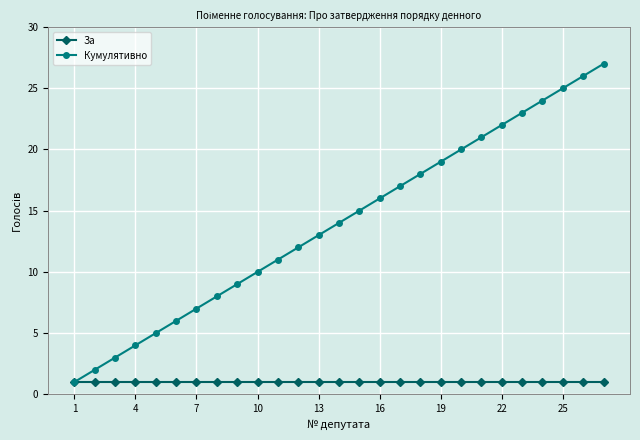

What is the difference between the maximum and minimum values in the Кумулятивно series?

26